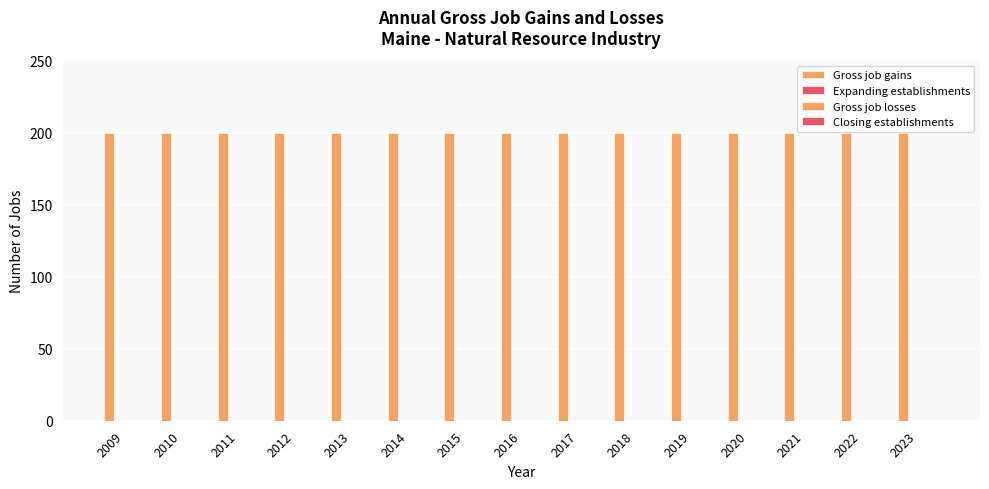

At which label is Gross job gains closest to 200?

2009